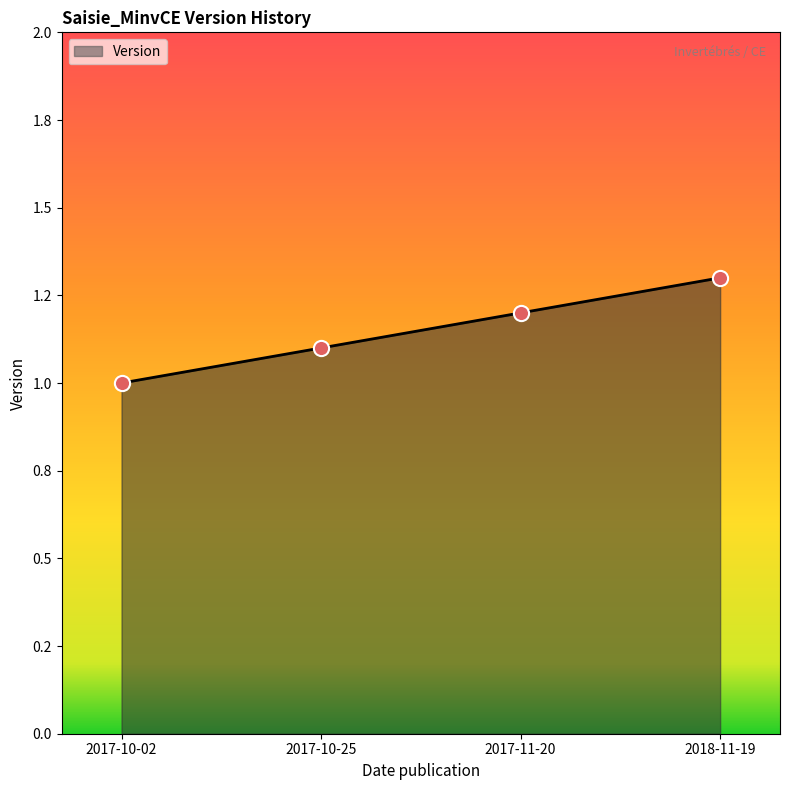

Is this an area chart (filled region under the line)?

Yes